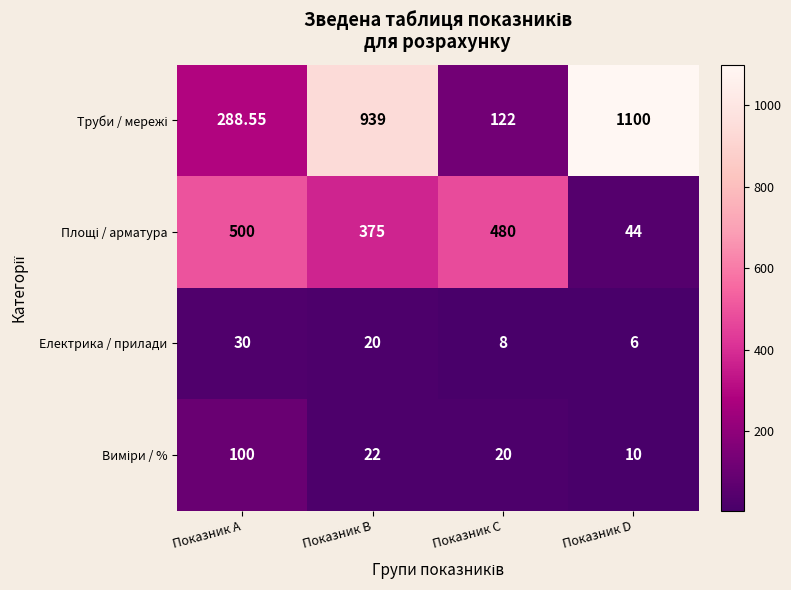

Where does the Електрика / прилади series first go above 20?

Показник A